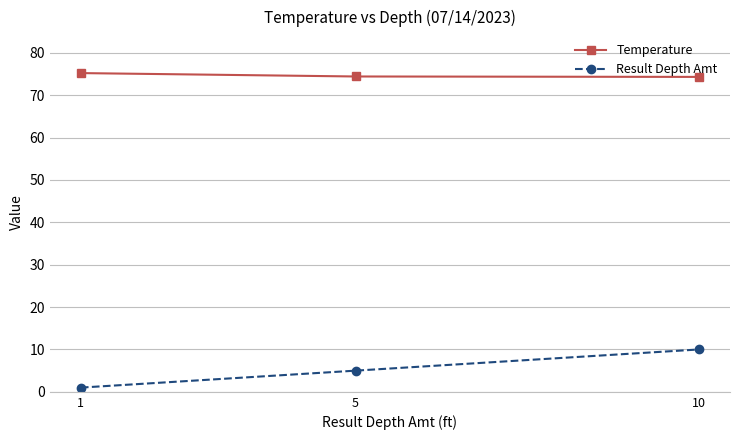

Which series has the largest range (max minus min)?

Result Depth Amt